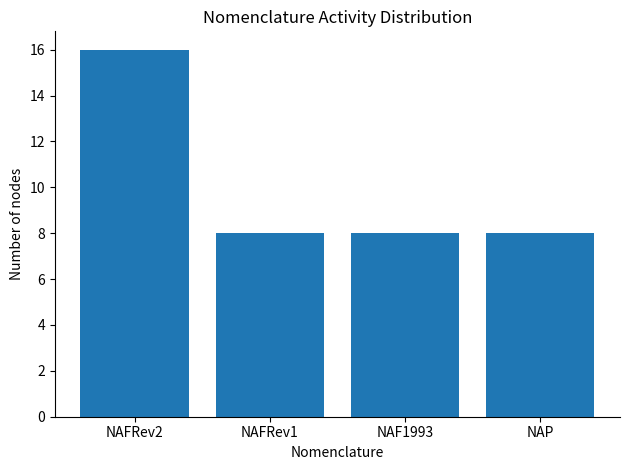

What is the sum of all values?

40